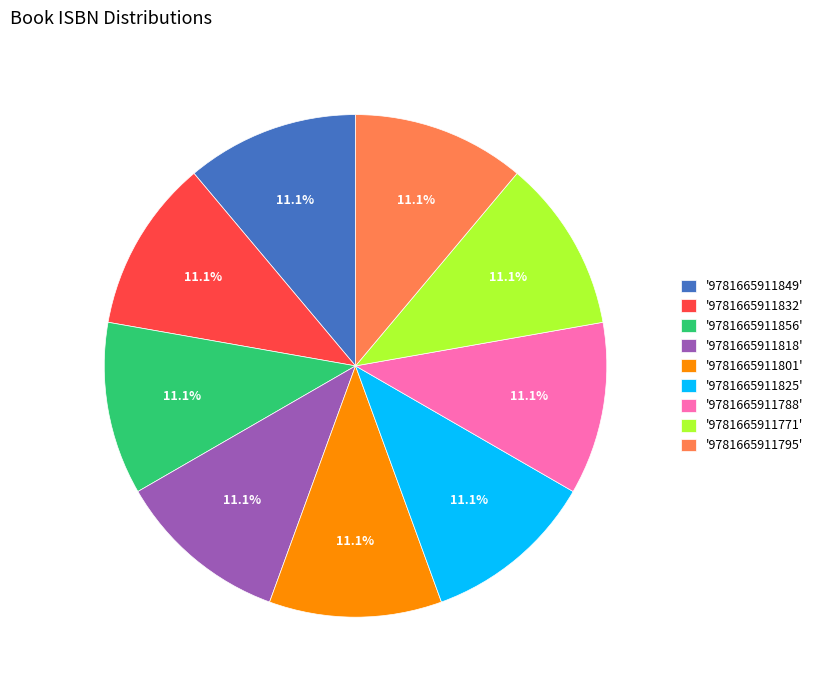

Is the sum of '9781665911832' and '9781665911771' greater than half?

No